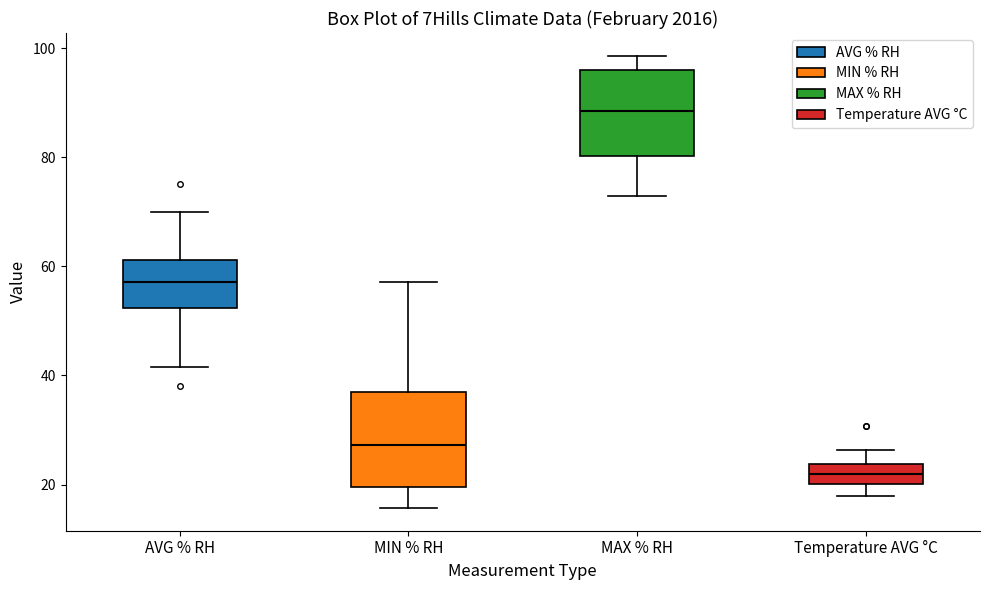

Reading left to right, transcribe this box plot: for each box, give where its median line is, the range the box spans, and where its two whiskers end, as read against the y-axis. The values are not printed on the chart, so give them approximately, as read against the axis.

AVG % RH: median 58, box 52 to 62, whiskers 42 to 70
MIN % RH: median 28, box 20 to 36, whiskers 16 to 58
MAX % RH: median 88, box 80 to 96, whiskers 72 to 98
Temperature AVG °C: median 22, box 20 to 24, whiskers 18 to 26